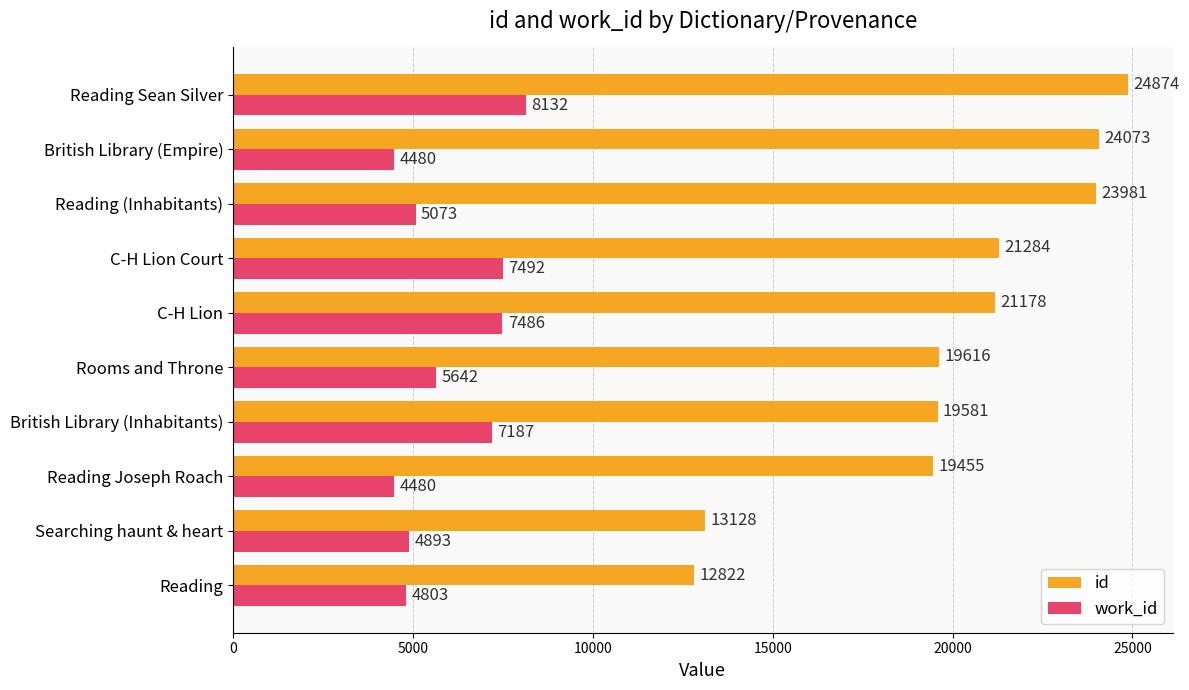

Which series changed the most between Reading Joseph Roach and Reading (Inhabitants)?

id